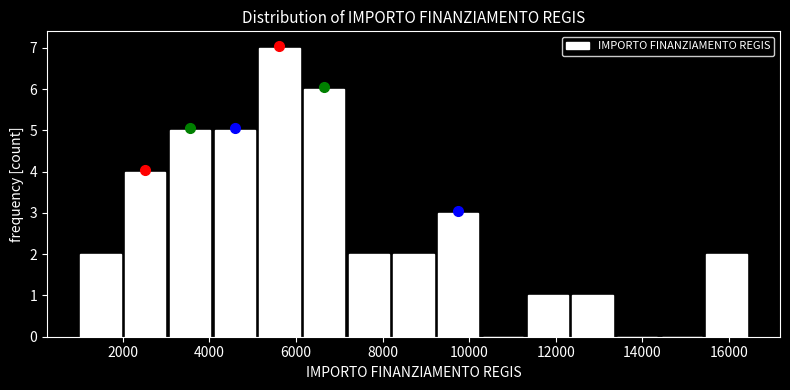

Reading left to right, transcribe this chart: for each bar, give the range it covers on the x-axis and its height. Neither the bar edges nor the heights are printed on the chart, so give them approximately, as read against the axes.

1000 to 2000: 2
2000 to 3000: 4
3000 to 4000: 5
4000 to 5200: 5
5200 to 6200: 7
6200 to 7200: 6
7200 to 8200: 2
8200 to 9200: 2
9200 to 10200: 3
10200 to 11400: 0
11400 to 12400: 1
12400 to 13400: 1
13400 to 14400: 0
14400 to 15400: 0
15400 to 16400: 2